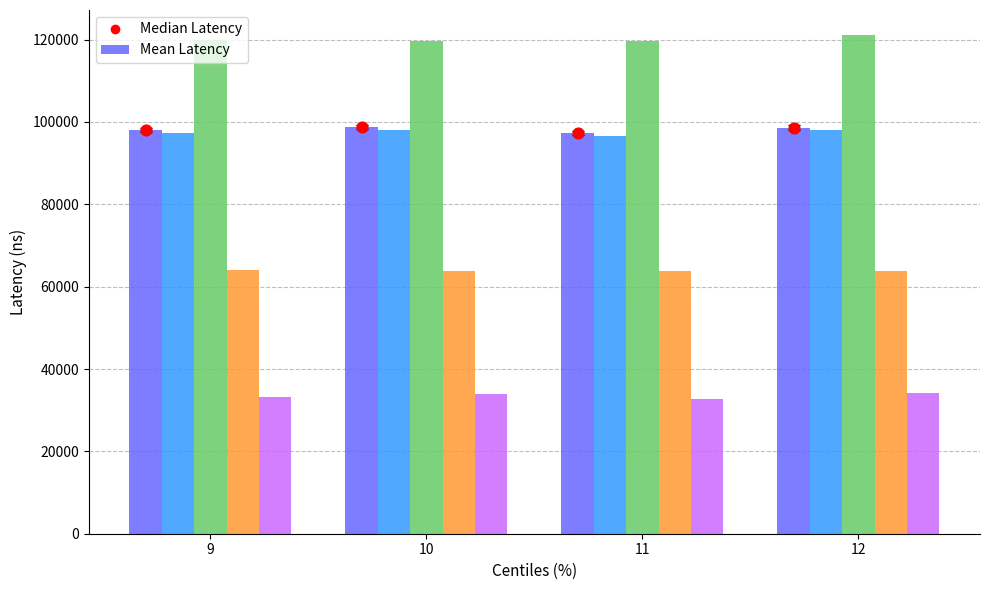

At how many categories does at least one series exceed 94855?

4